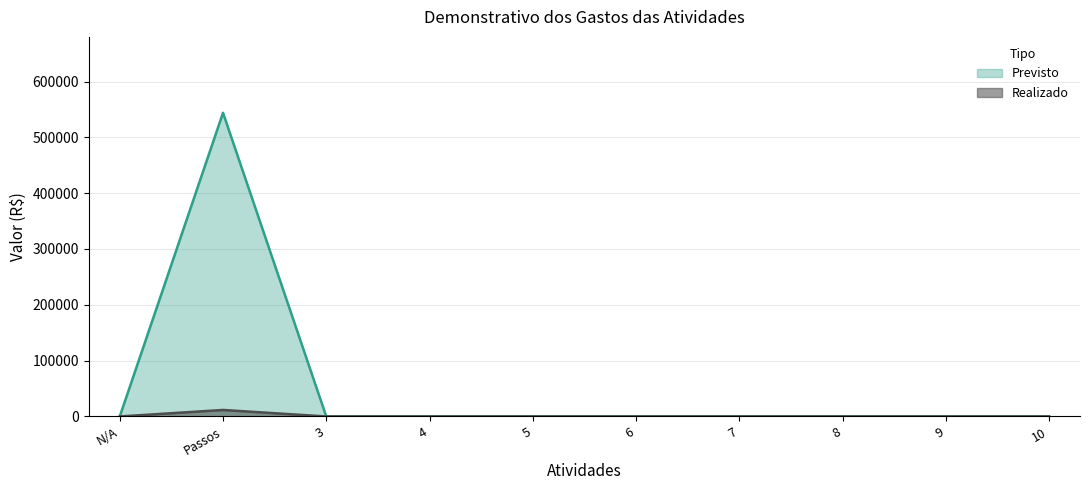

True or false: Realizado and Previsto cross at least once.

False